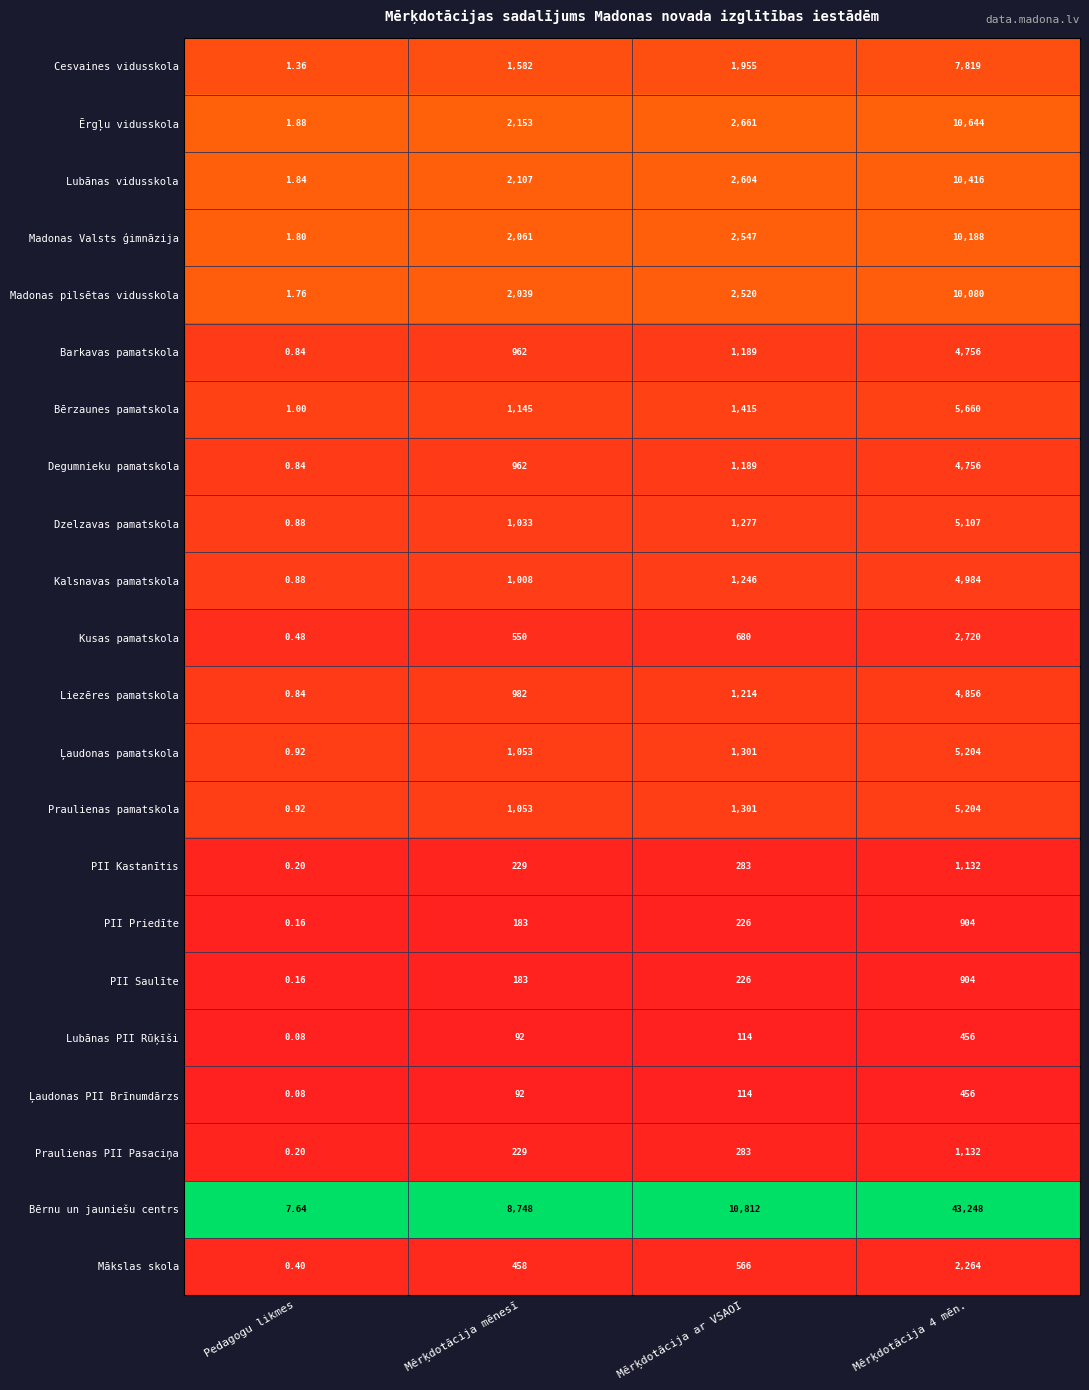

What is the total value across all series at Mērķdotācija ar VSAOI?

35723.0